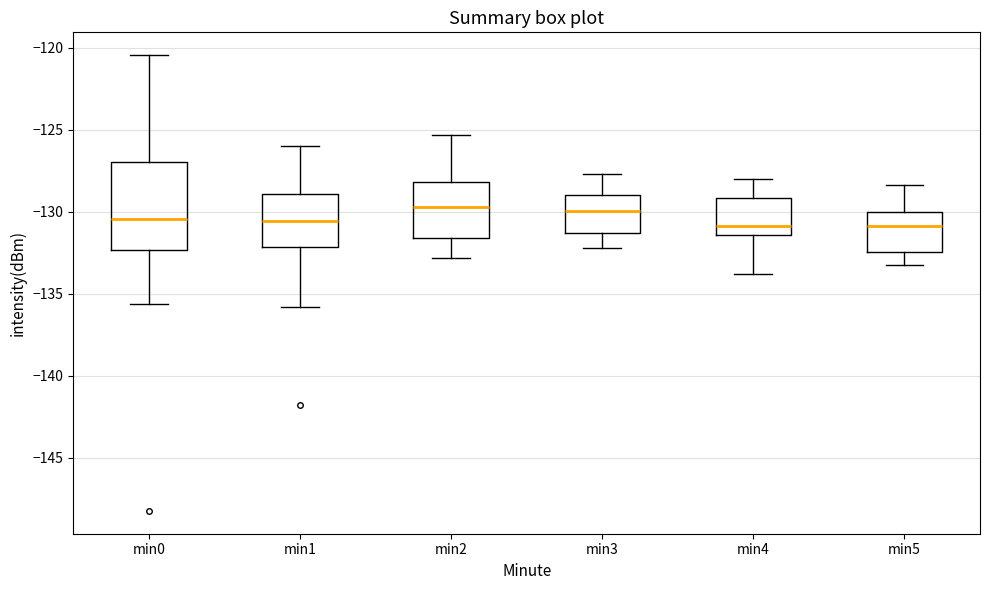

Where does the median line of the box for min2 sit on the y-axis? The values are not printed on the chart, so give them approximately, as read against the axis.

-129.5